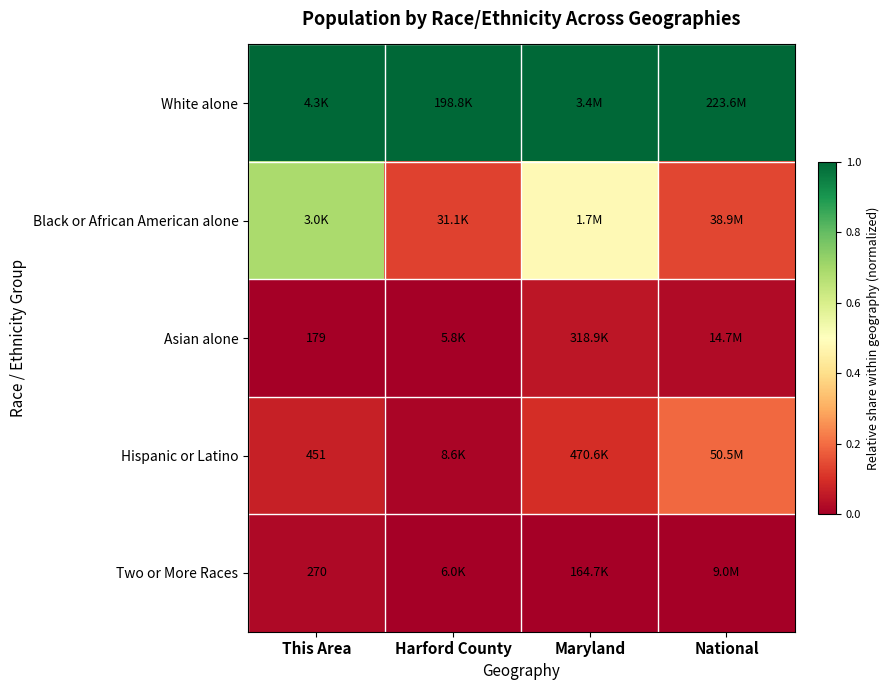

What is the sum of the White alone values at Maryland and This Area?

2.0